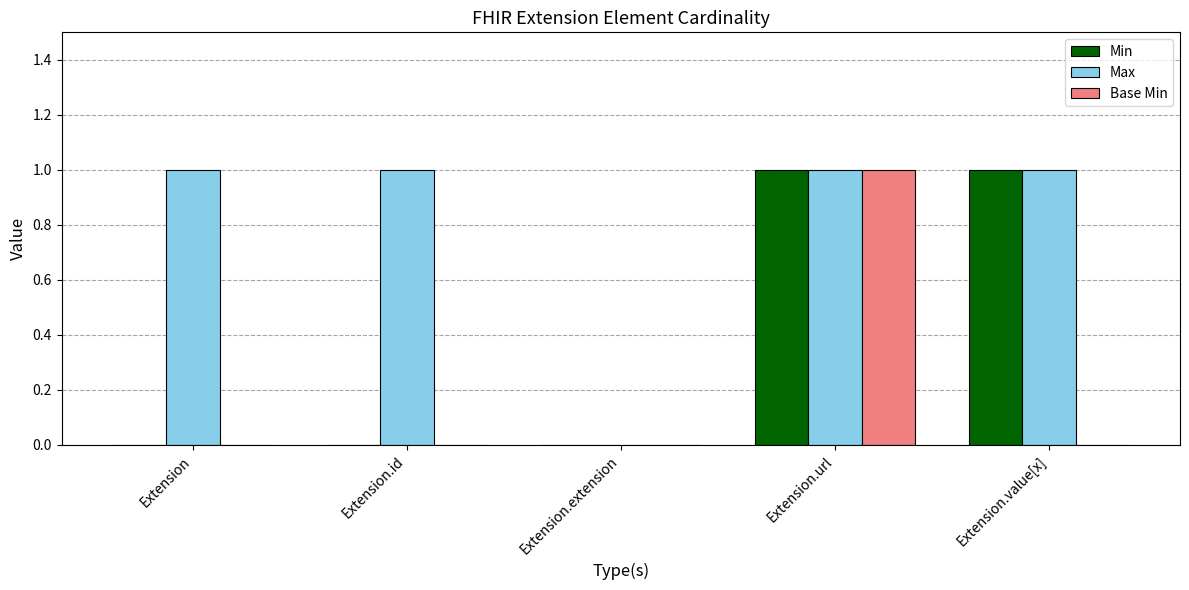

True or false: Max has a value of 1 at Extension.value[x].

True